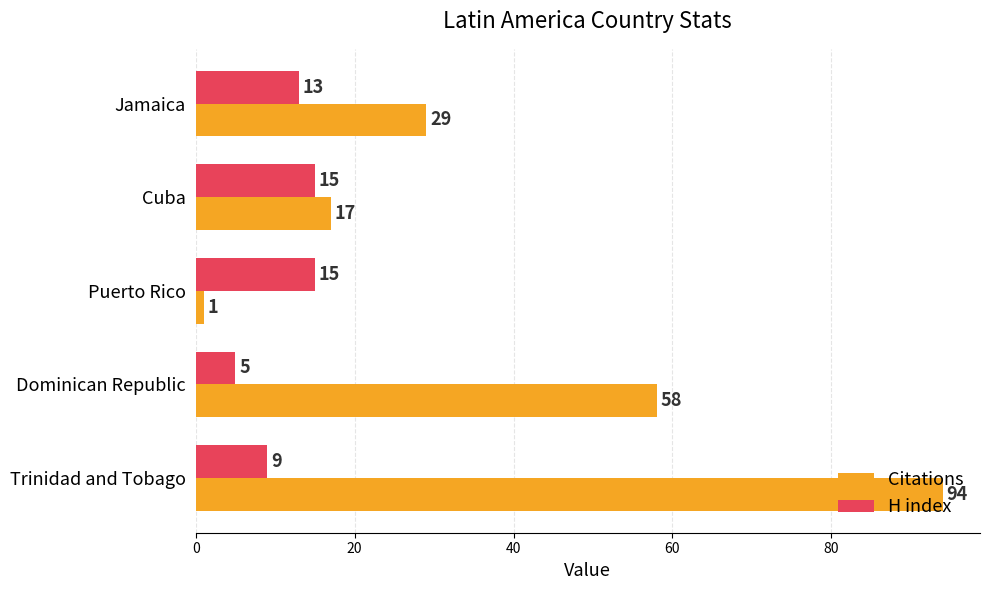

How many data points in Citations are less than 29?

2